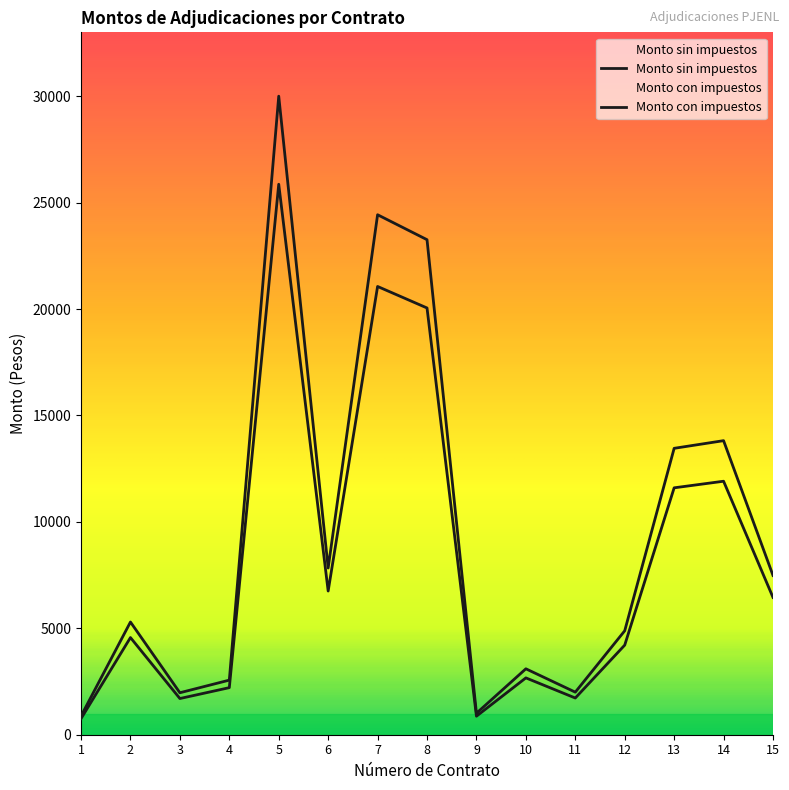

Rank the series by their average value, from lowest to highest.

Monto sin impuestos, Monto con impuestos